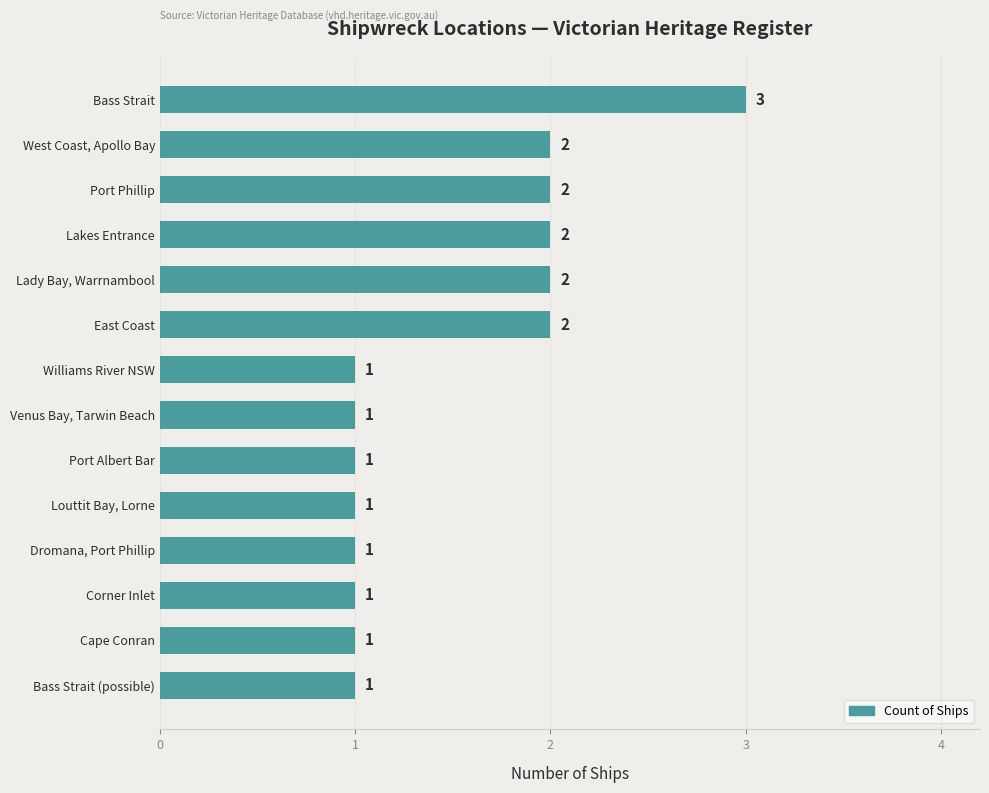

How many bars are there in total?

14